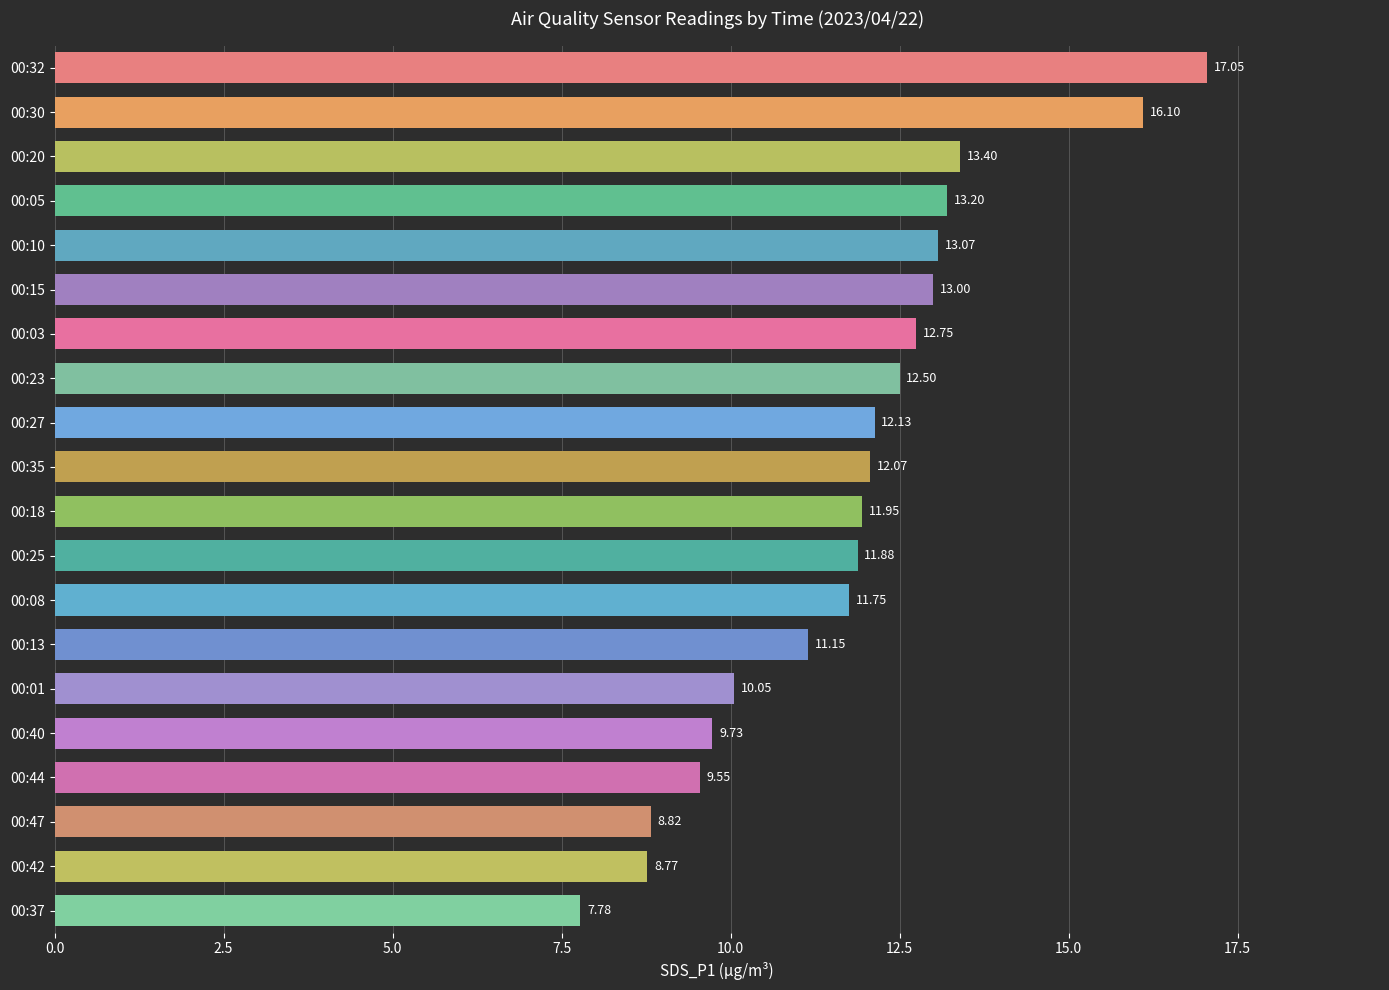

How many series are shown in this chart?

1